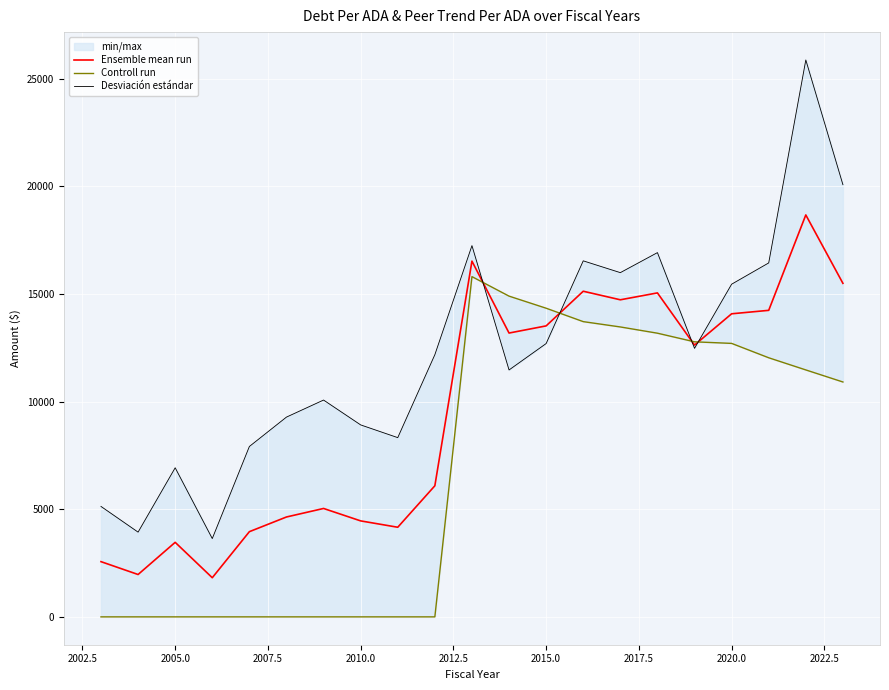

What is the maximum value for Ensemble mean run?

18674.8